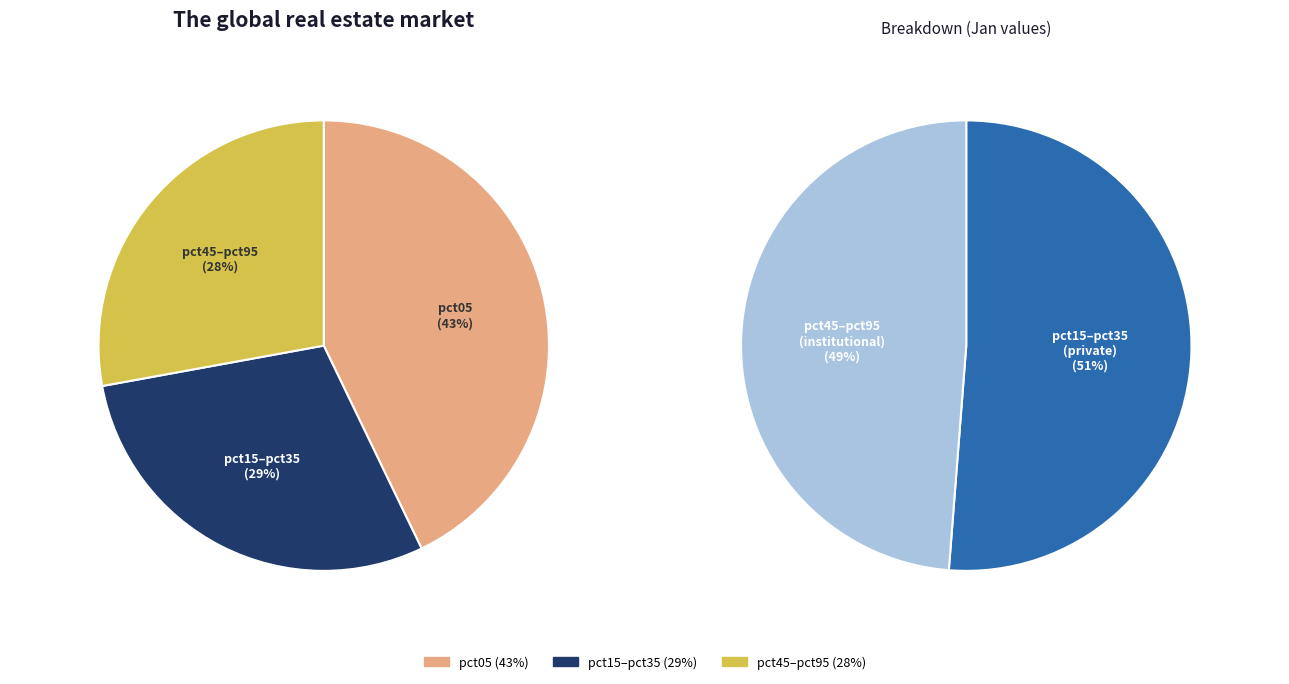

Between pct75 and pct05, which is larger?

pct05